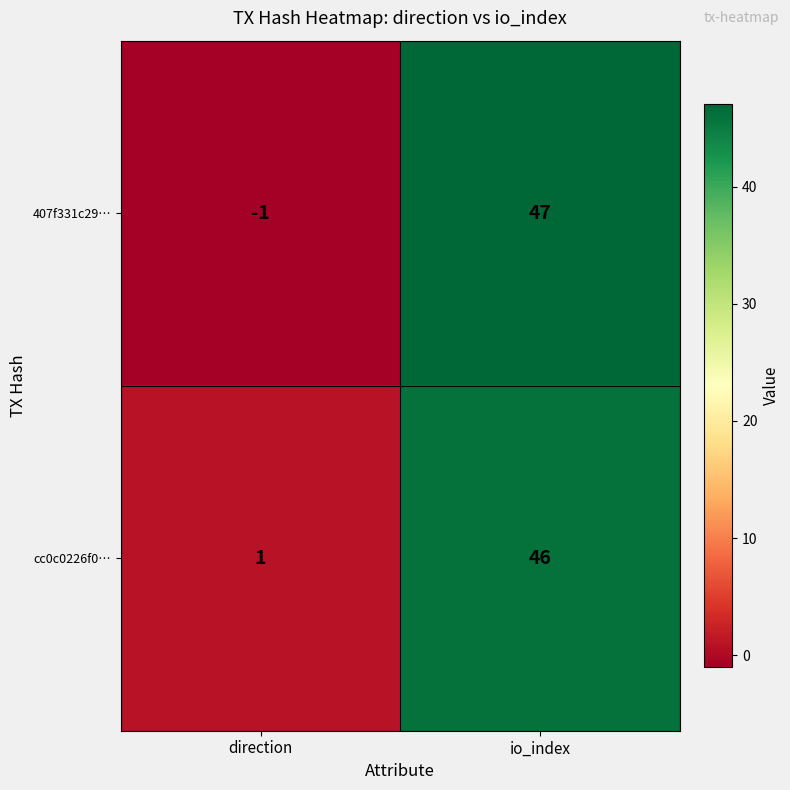

What is the maximum value for 407f331c29…?

47